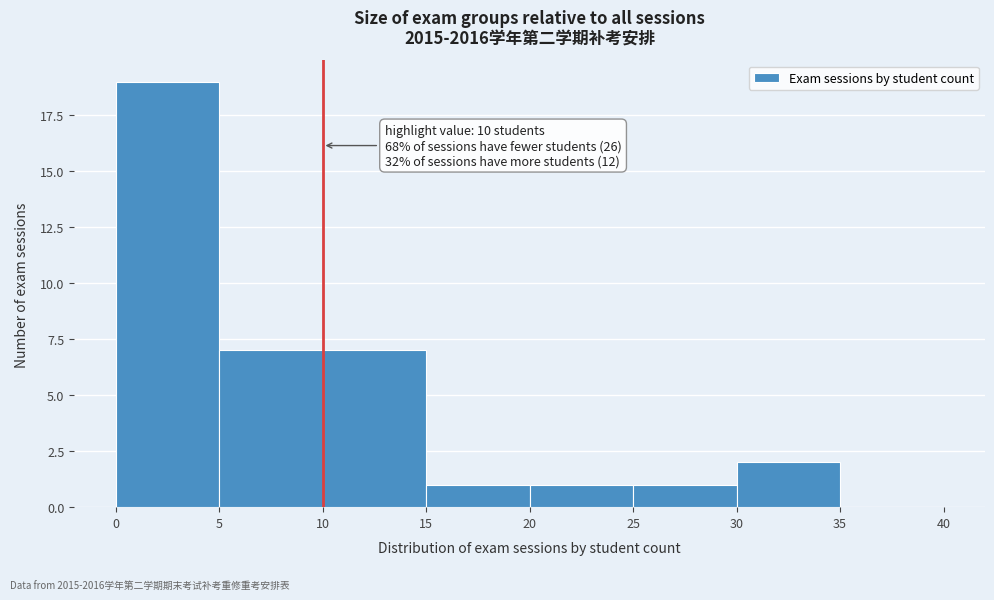

Over which range of the x-axis is the bar tallest?

0 to 5